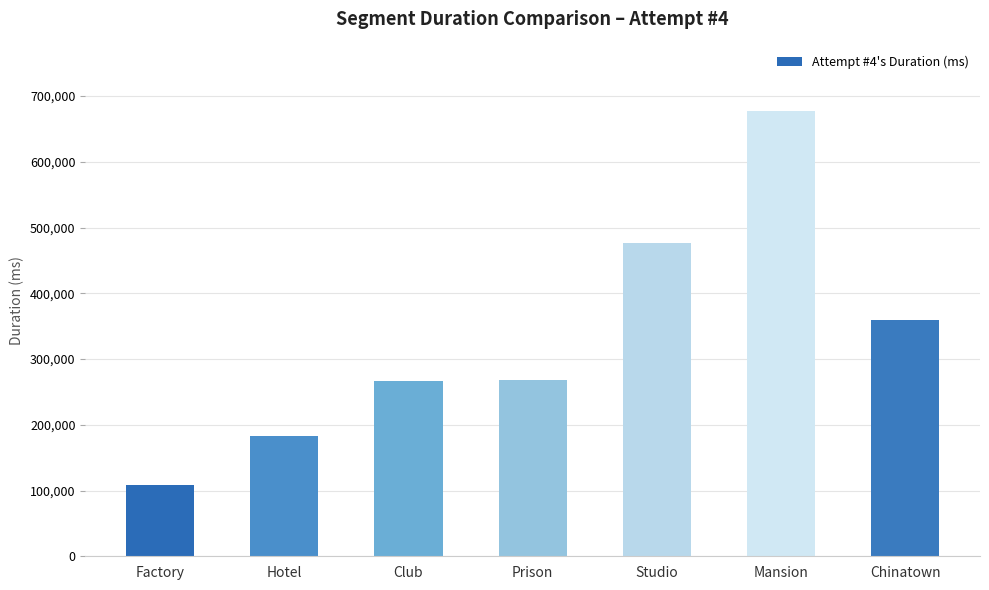

At which label is the value closest to 392519?

Chinatown